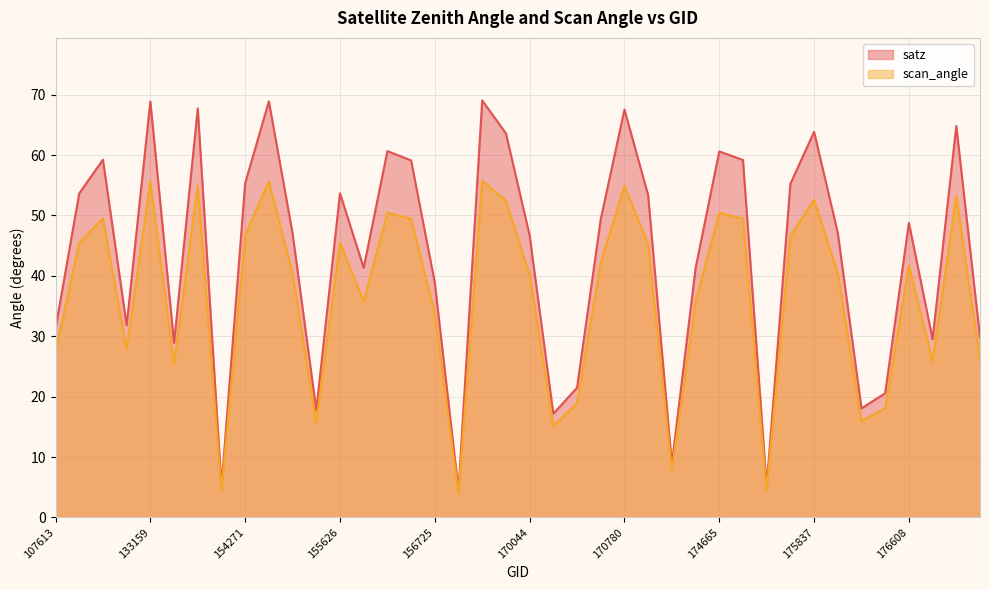

Between 170780 and 132798, which is larger?

170780